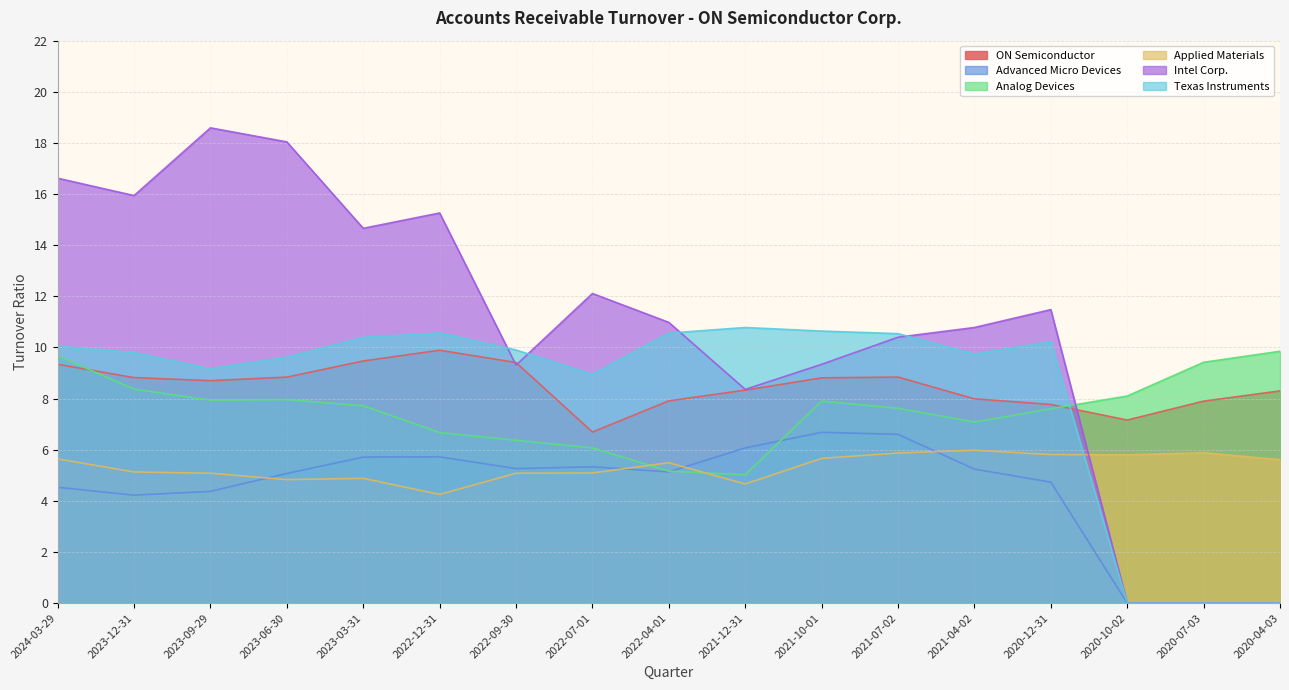

Where is the first local maximum for Advanced Micro Devices?

2022-12-31